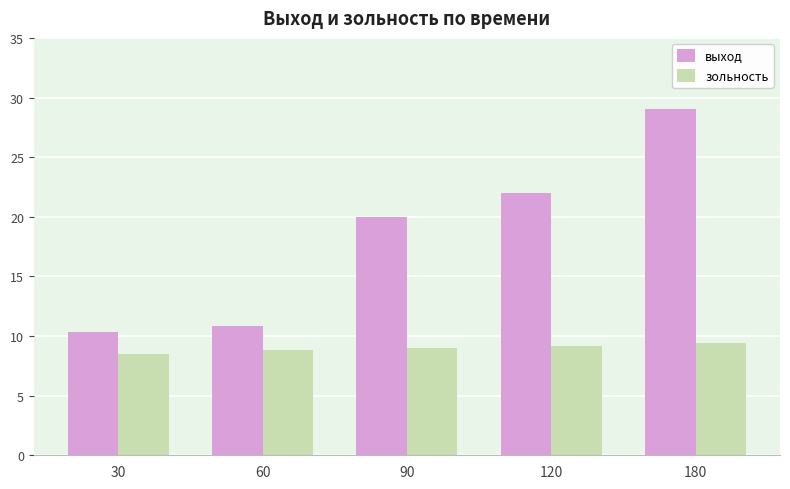

The value of зольность at 90 is 9.0. True or false?

True